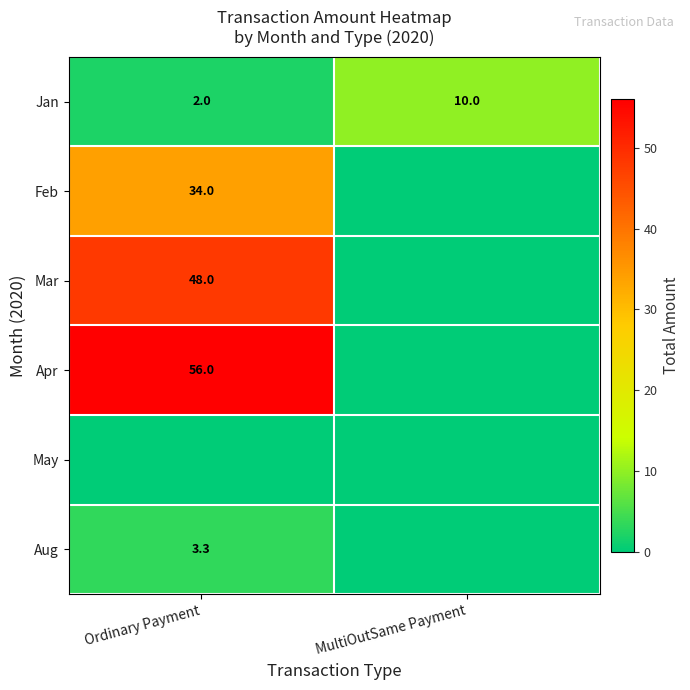

The Jan series shows 2.3 at MultiOutSame Payment. True or false?

False